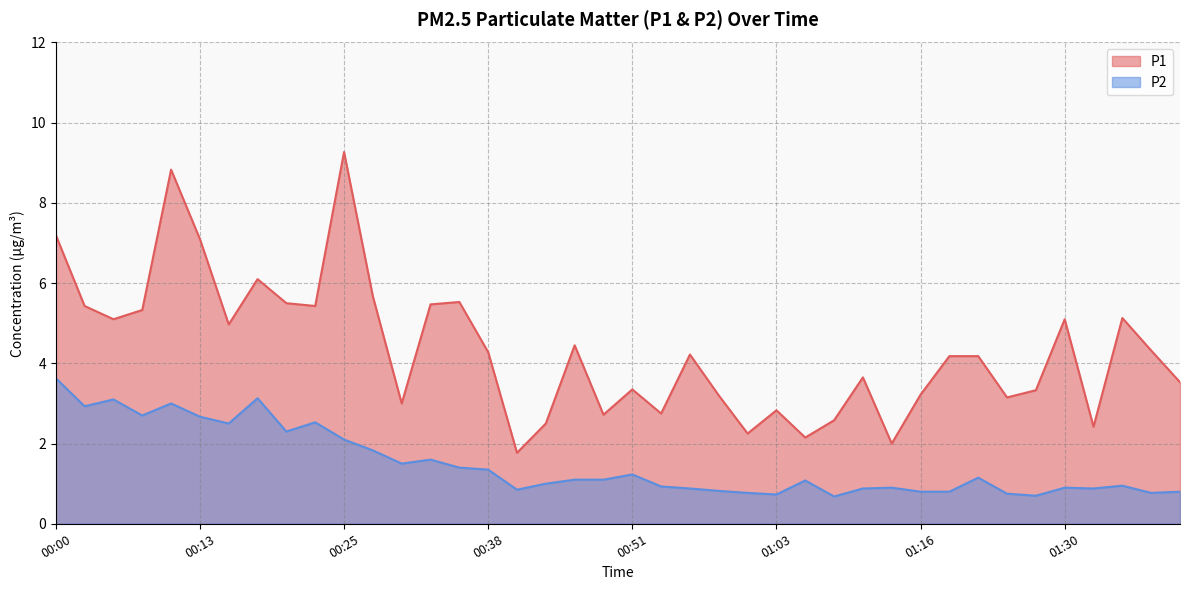

What is the smallest value displayed?

0.7